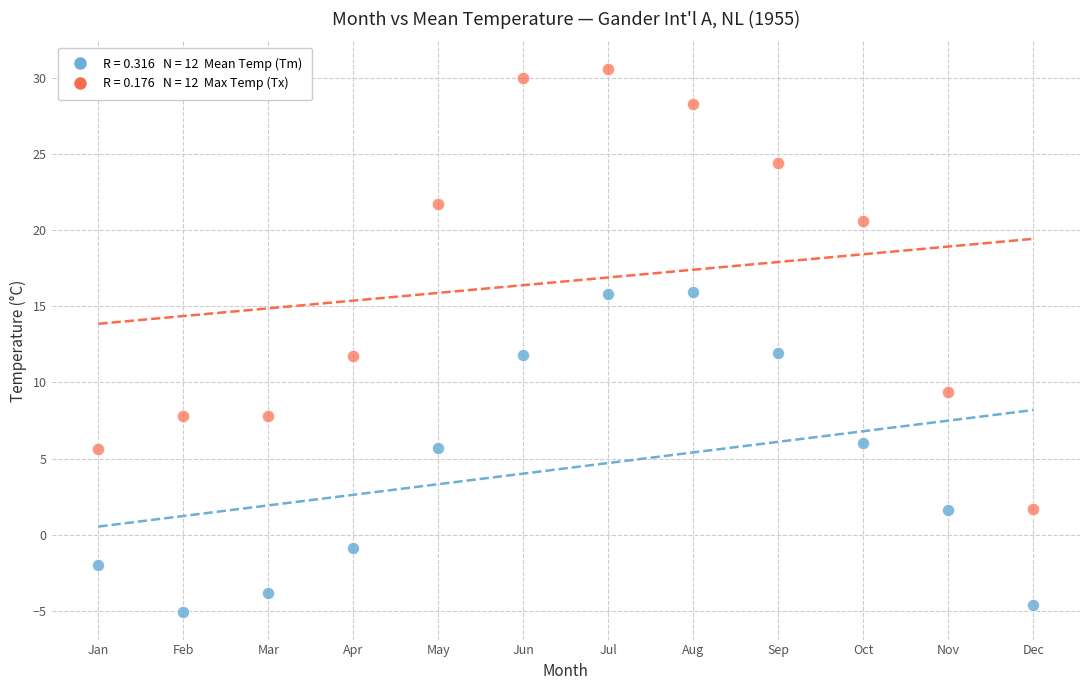

Across all data points, what is the range of X values (max minus min)?

11.0